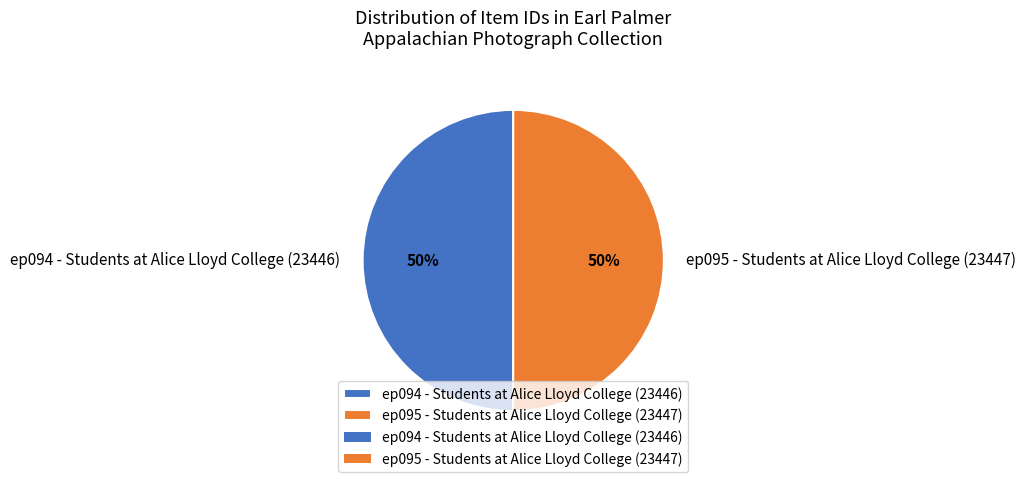

To the nearest percent, what is the average slice percentage?

50%